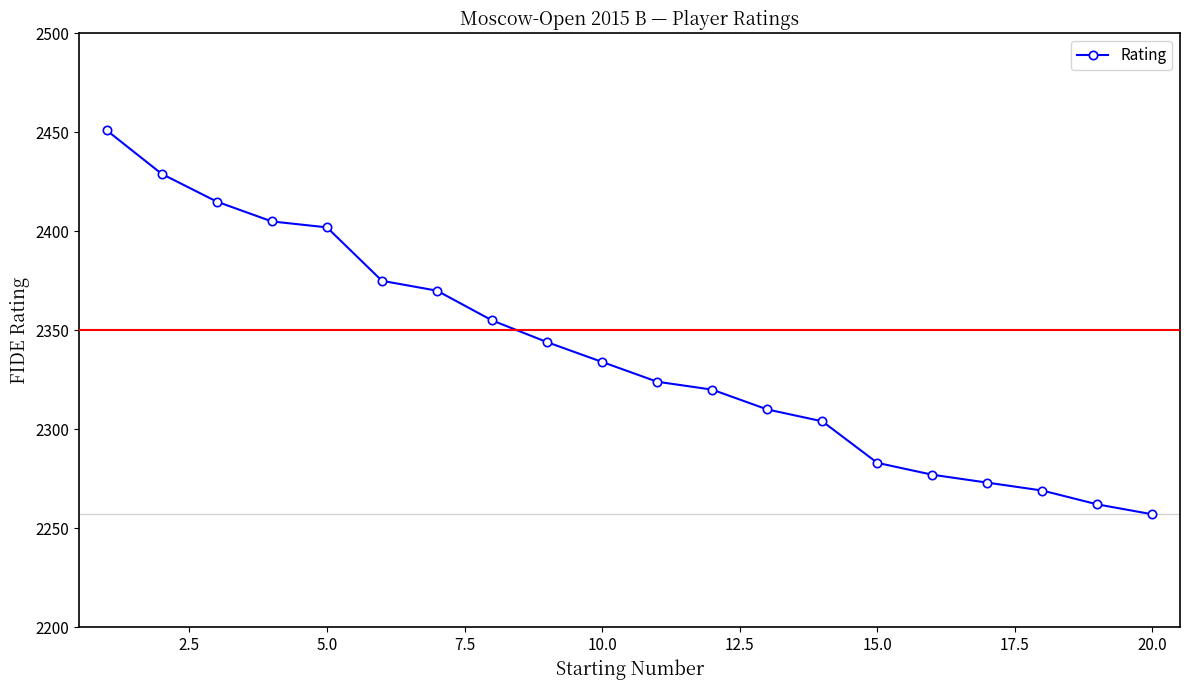

What is the maximum value shown in the chart?

2451